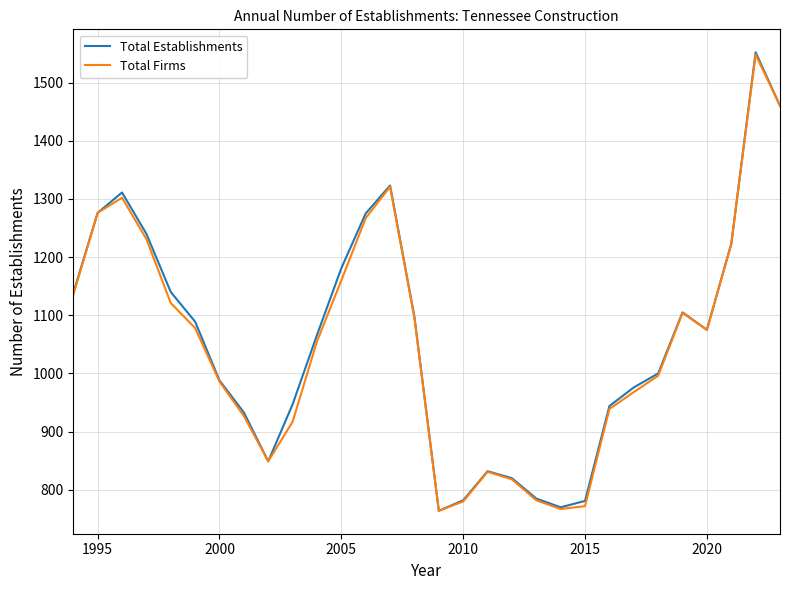

What is the difference between the second highest and second lowest values in the Total Firms series?

693